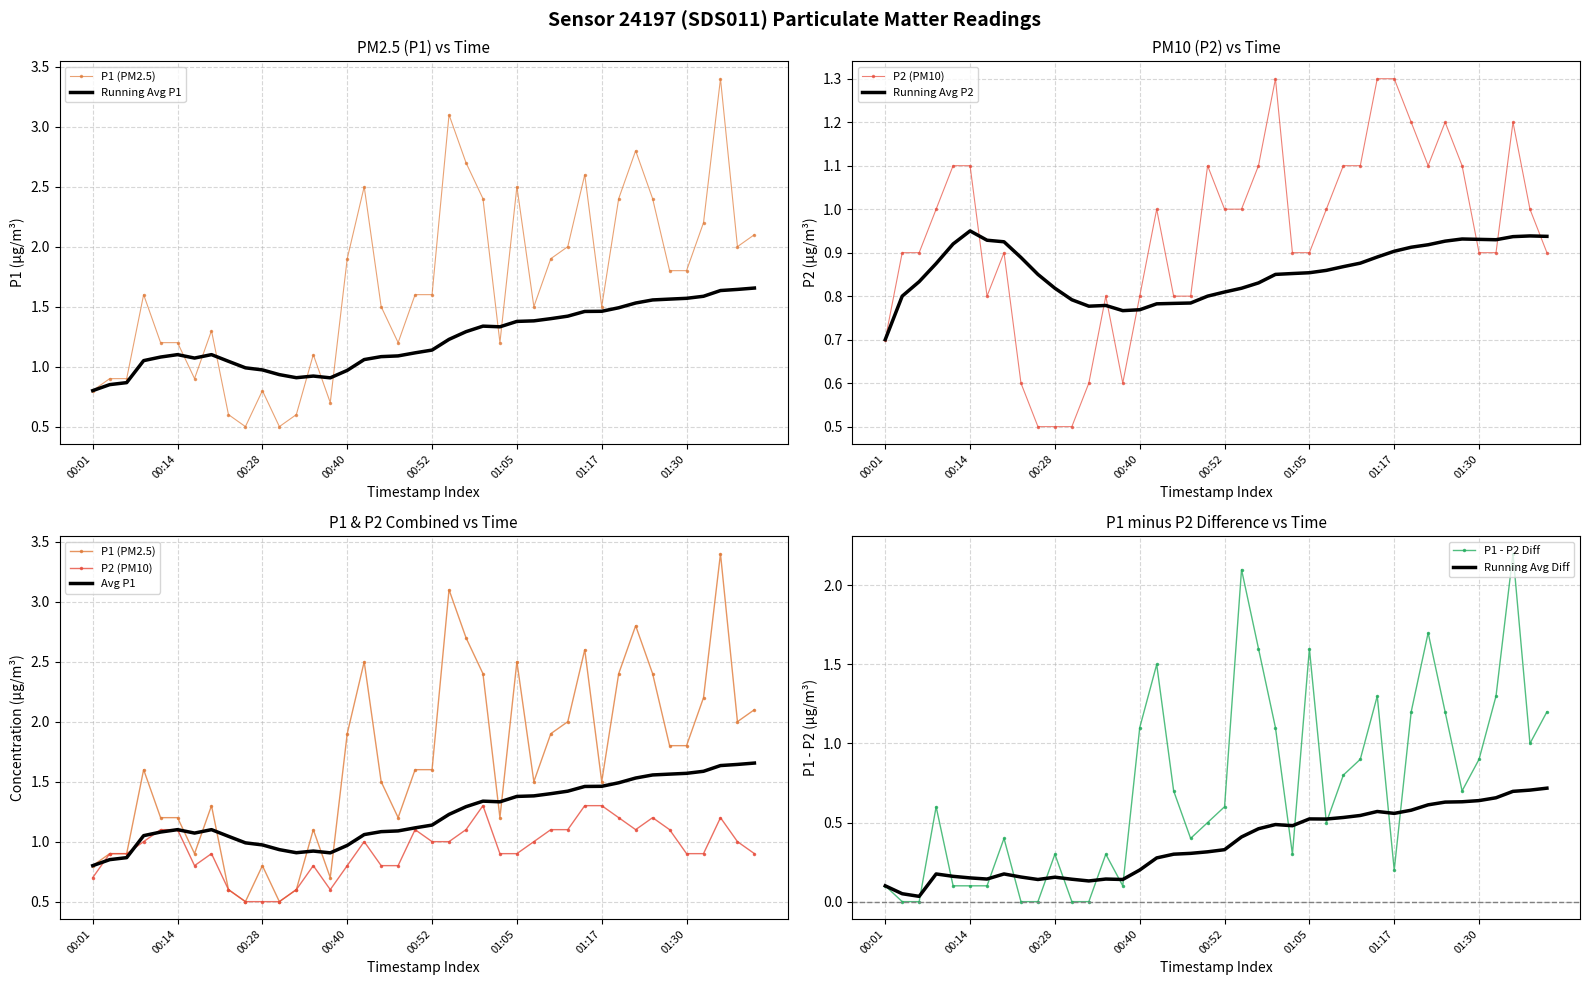

Which series changed the most between 01:07 and 01:32?

P1